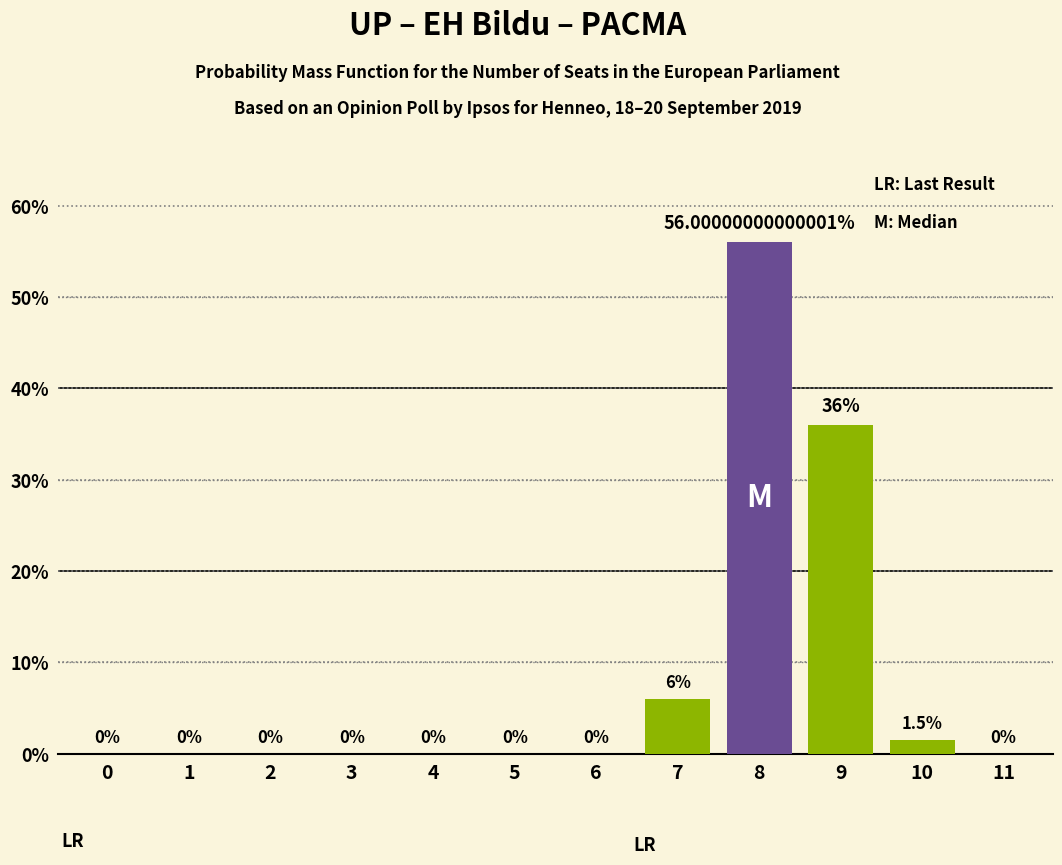

Which has a higher value, 9 or 8?

8